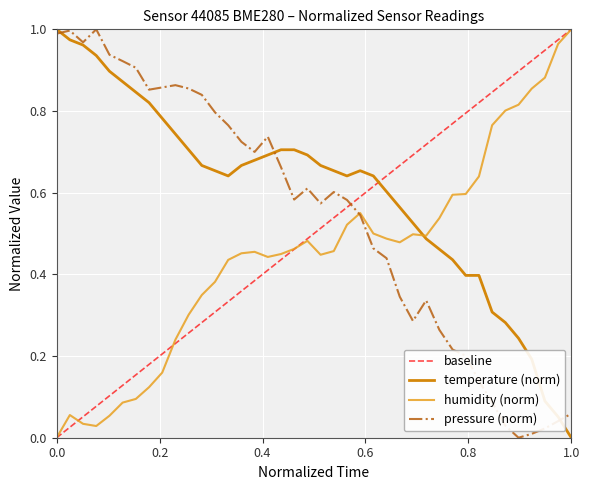

In humidity, how many points are higher than both neighbors (excluding endpoints)?

5